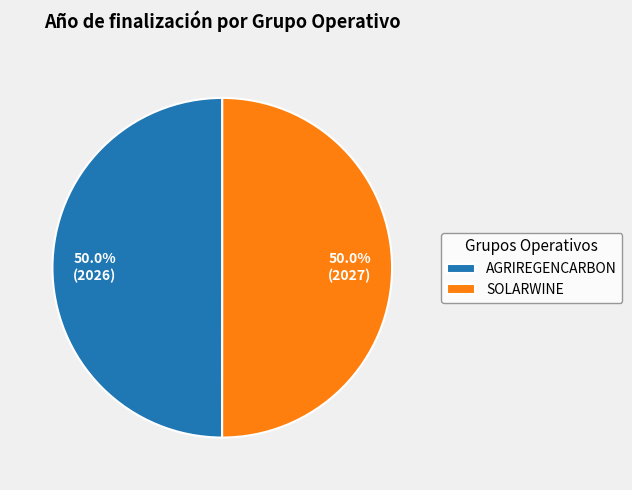

Approximately how many times larger is the value at SOLARWINE compared to AGRIREGENCARBON?

1.0